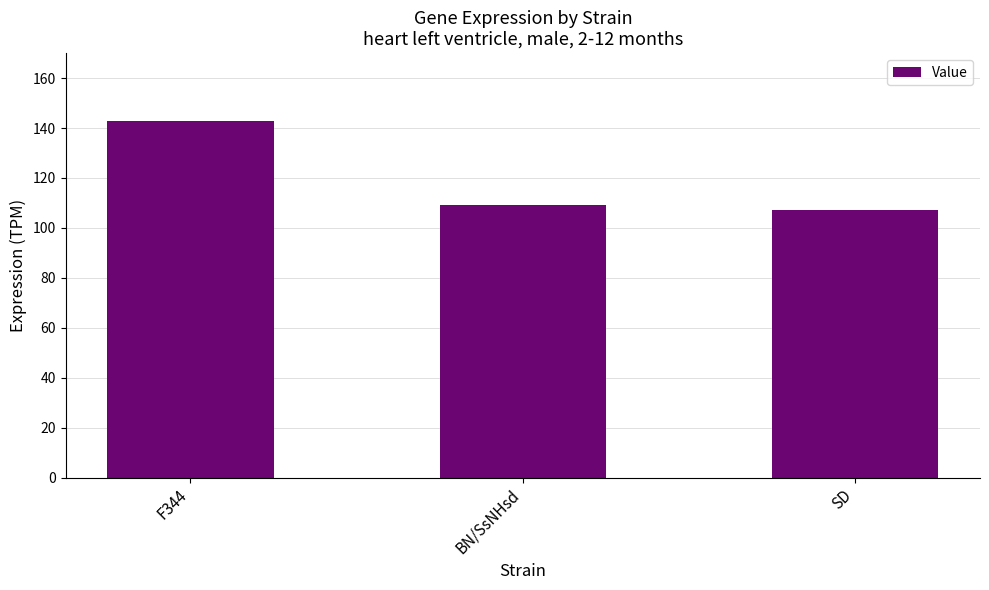

What is the ratio of the value at SD to the value at F344?

0.7